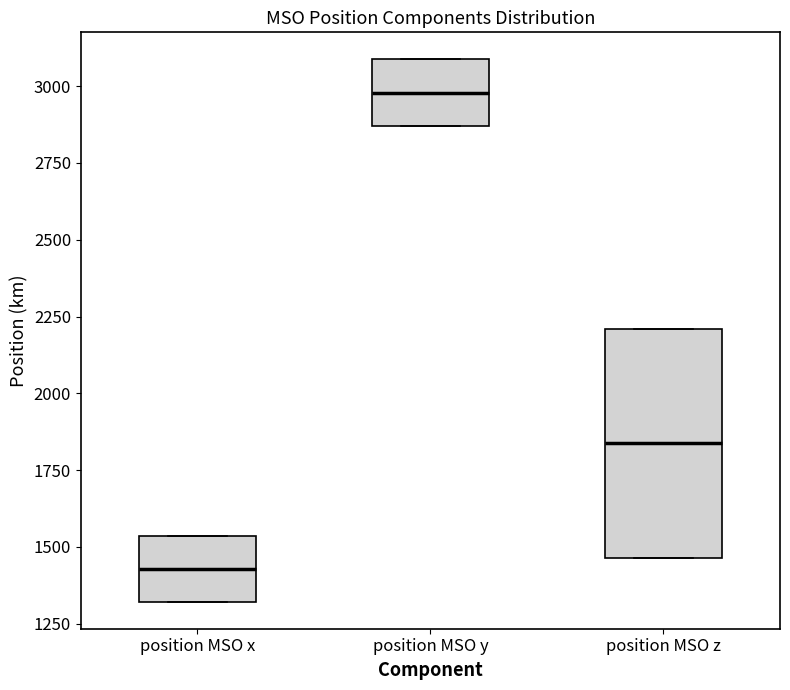

Where is the upper edge of the box for position MSO y on the y-axis? The values are not printed on the chart, so give them approximately, as read against the axis.

3100